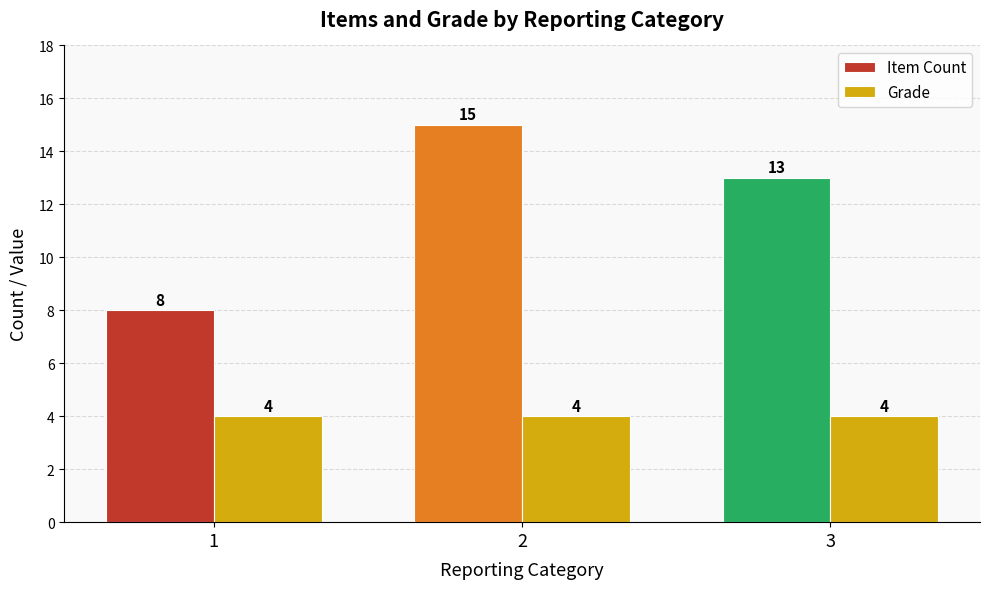

What is the value of the Item Count bar at the 2nd from the left?

15